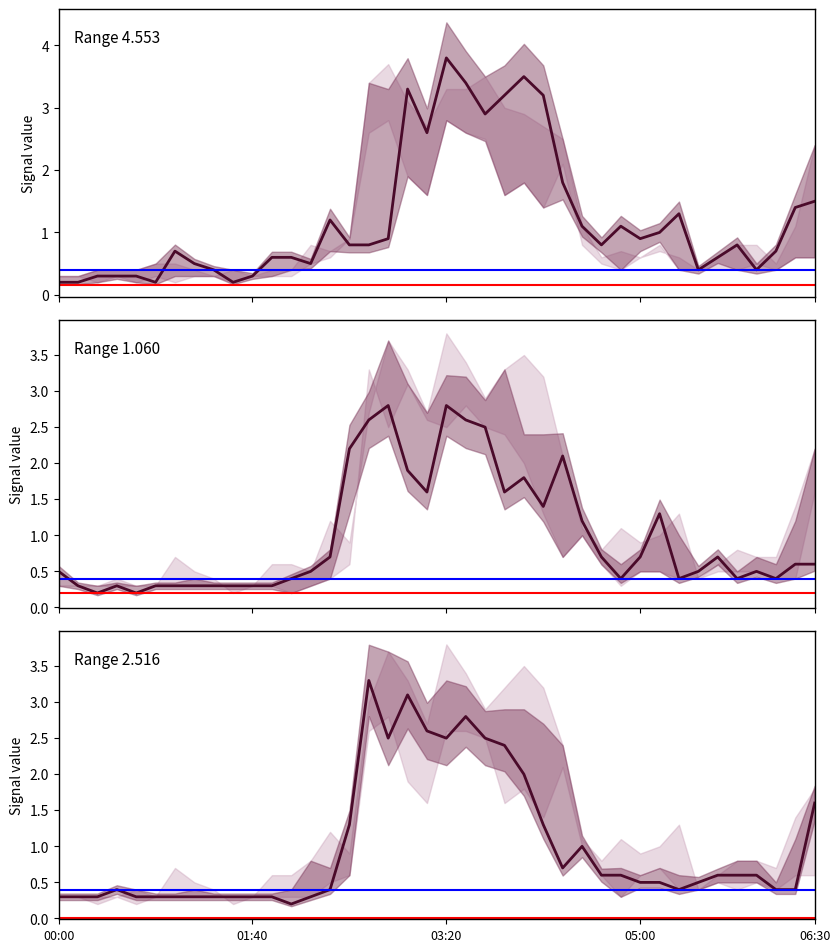

Is this an area chart (filled region under the line)?

No